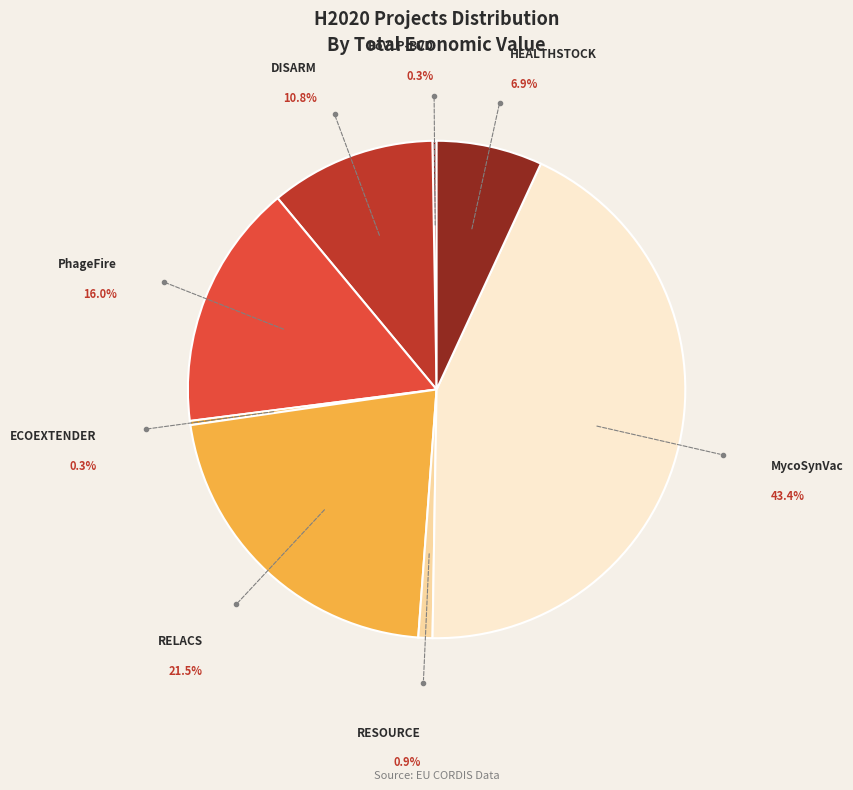

Which has a higher value, DISARM or HEALTHSTOCK?

DISARM